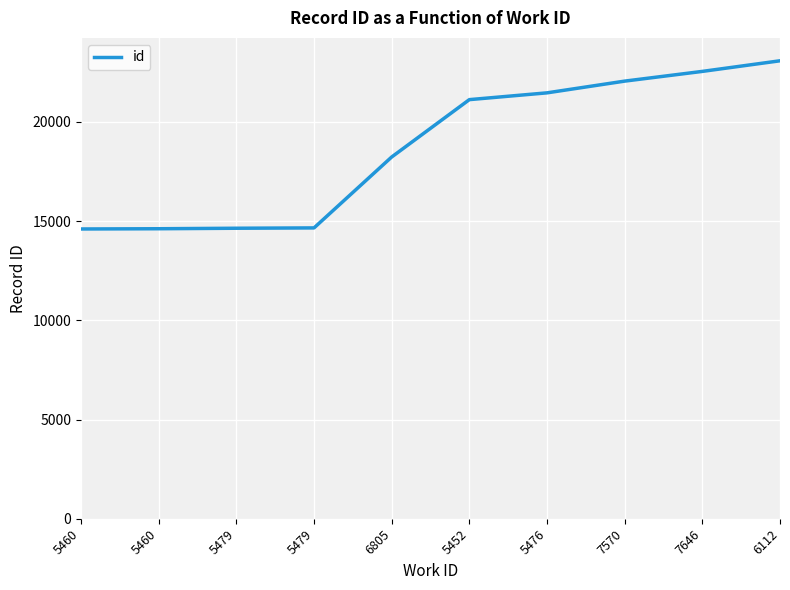

The chart shows a value of 6085 at 5479. True or false?

False